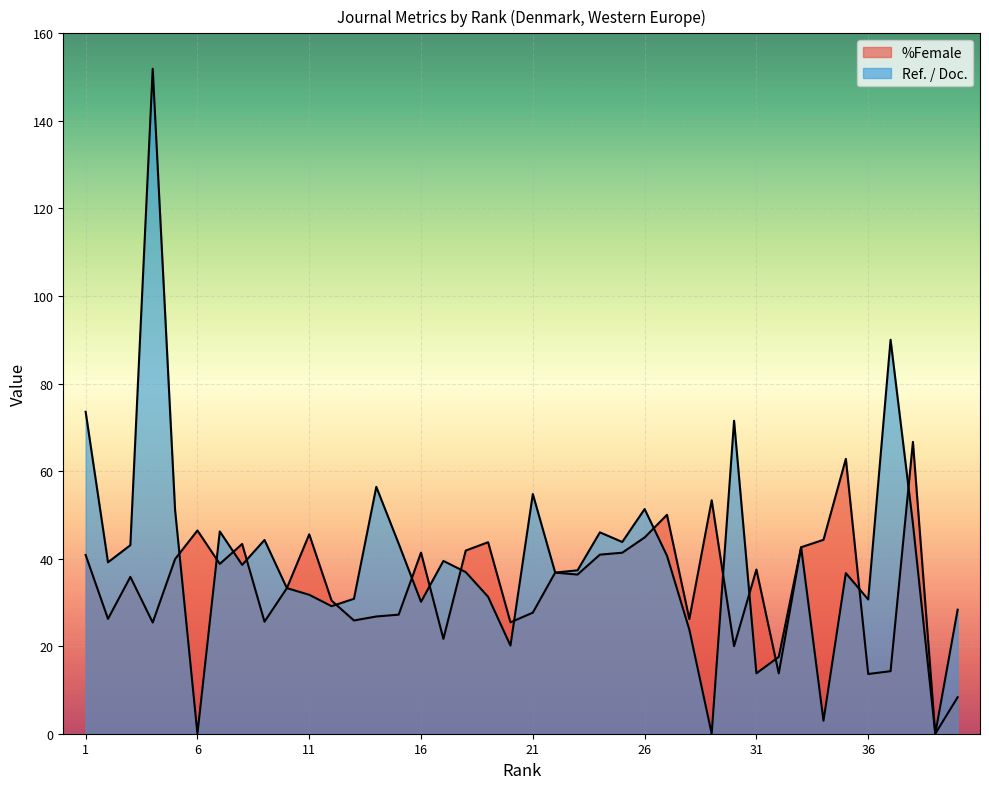

At which label does Ref. / Doc. reach its peak?

4